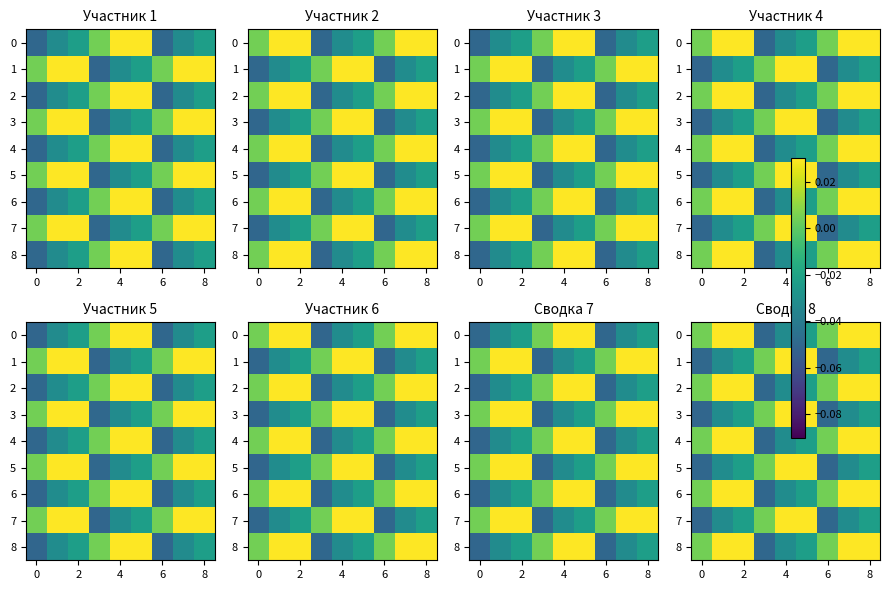

Count the number of categories in the chart.

9